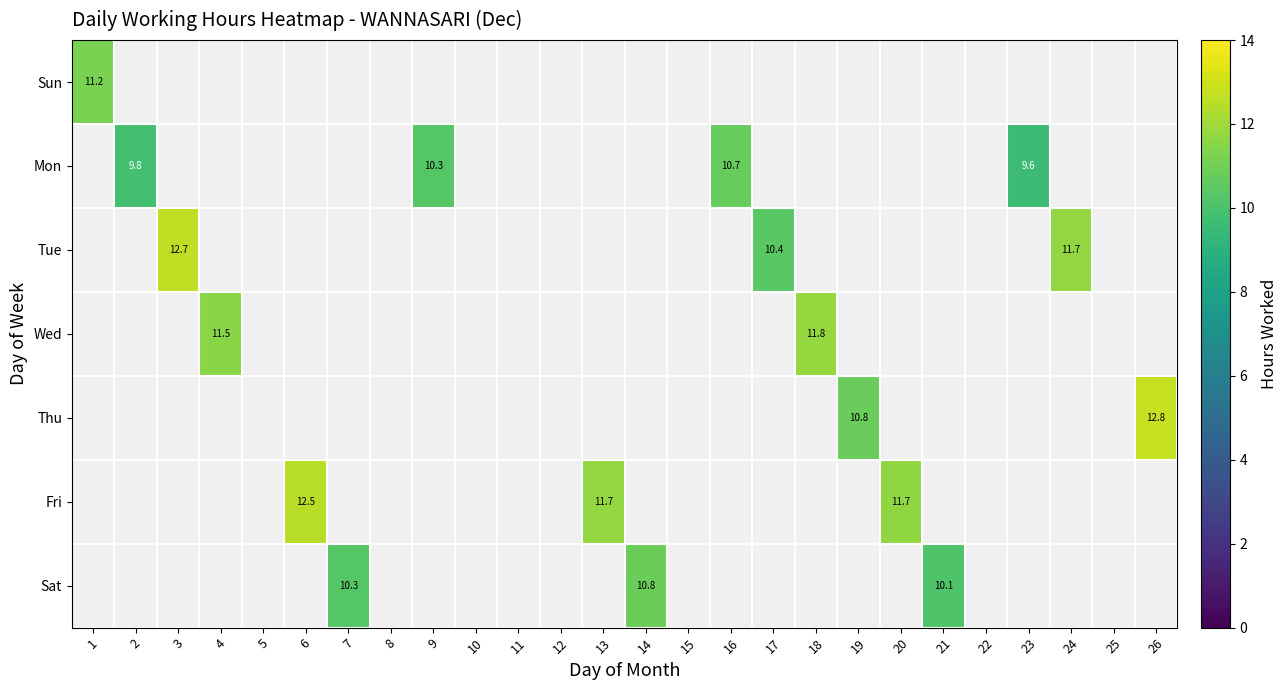

How many data points does each series have?

26